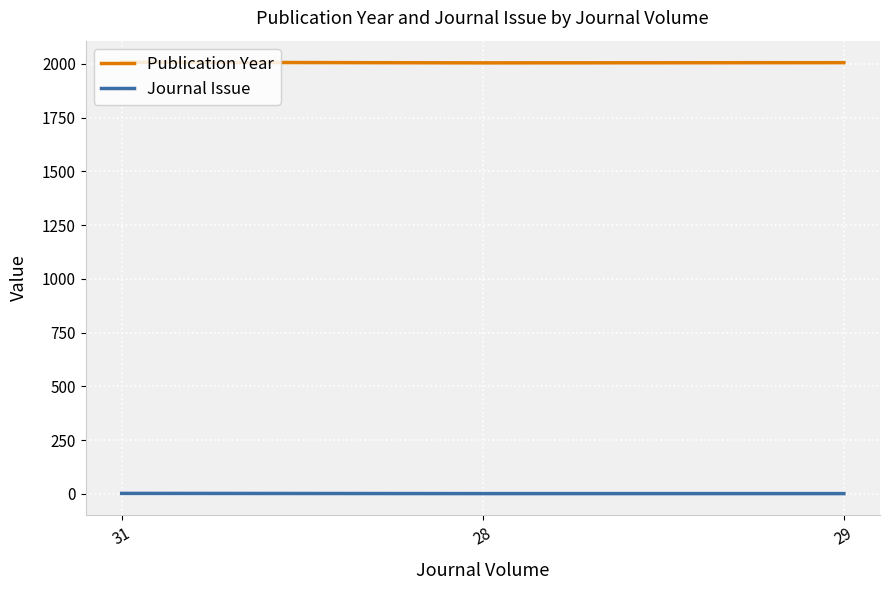

How many distinct data groups are displayed?

2